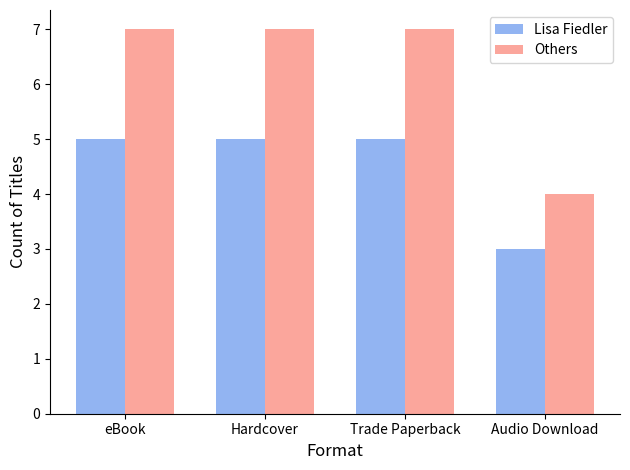

Which series has the largest total across all categories?

Others